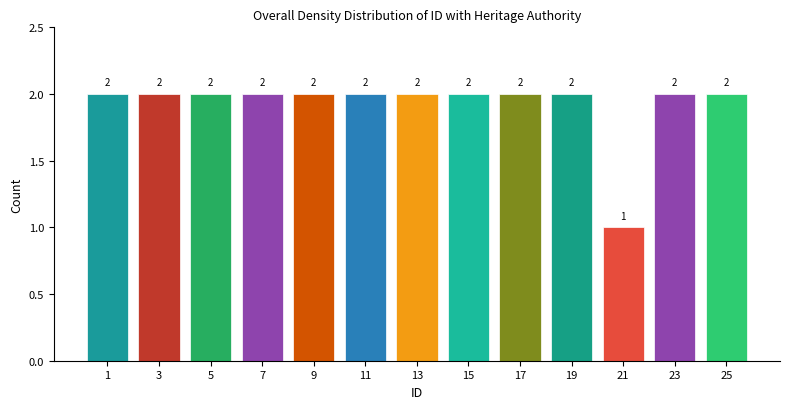

Reading left to right, list all the values displayed in this chart.

2	2	2	2	2	2	2	2	2	2	1	2	2